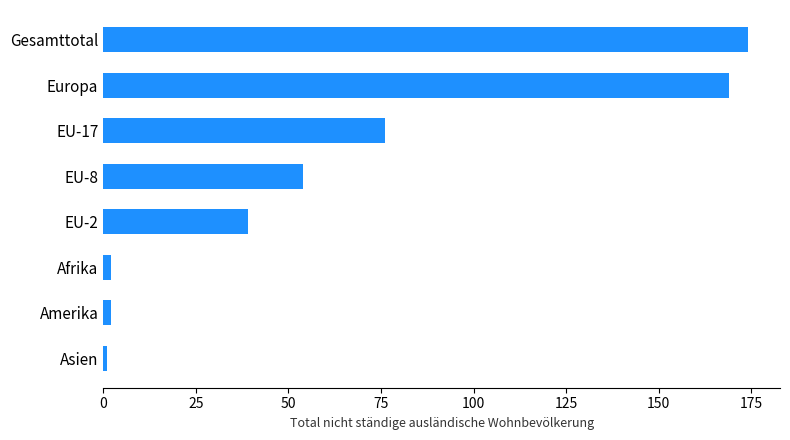

What is the difference between the second highest and second lowest values?

167